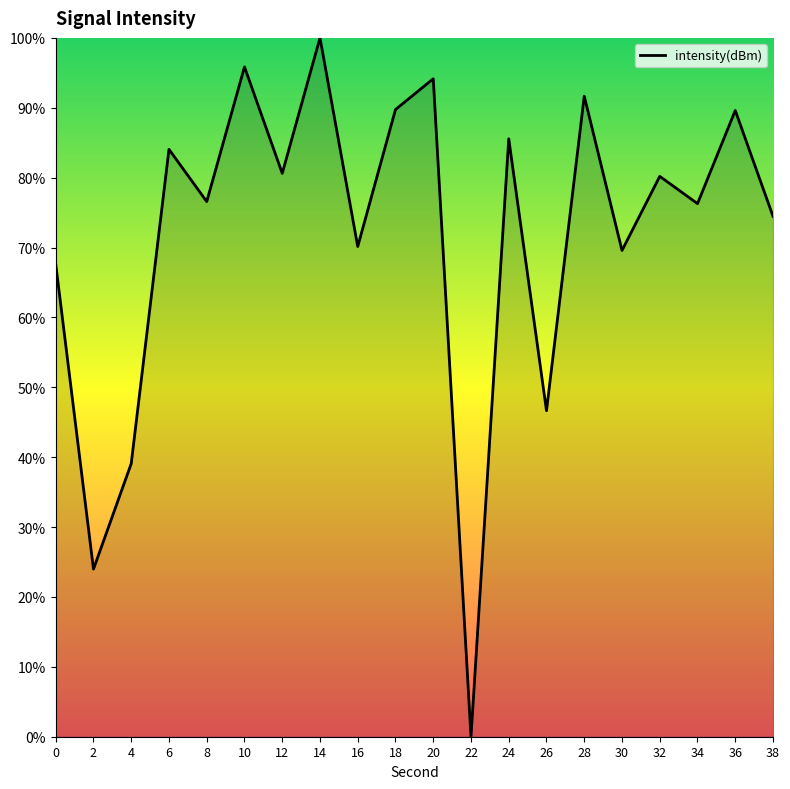

The chart shows a value of 91.7 at 28. True or false?

True